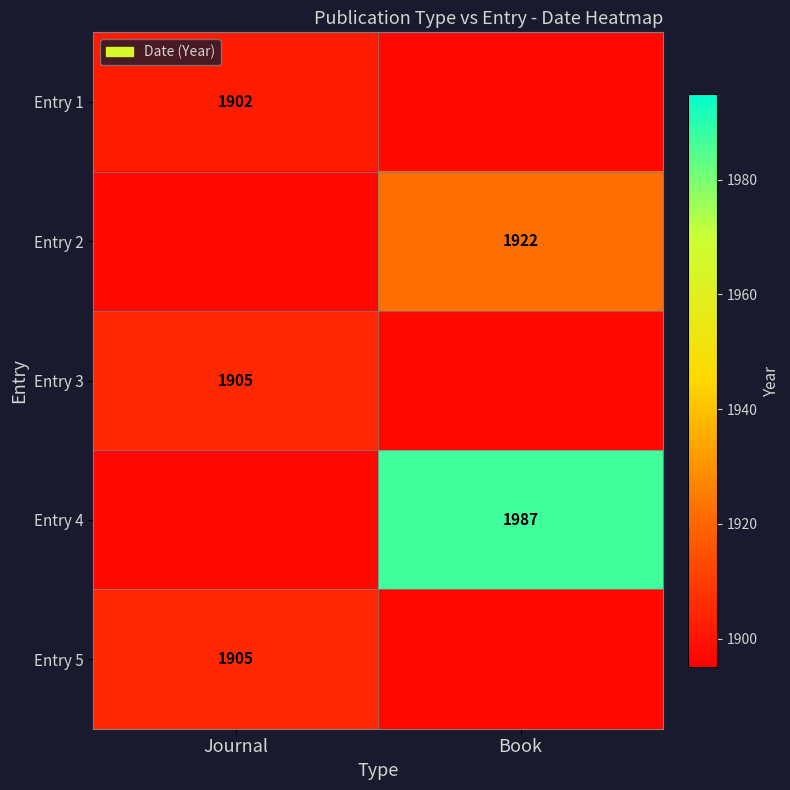

Is it true that Entry 3 equals 1905 at Journal?

True